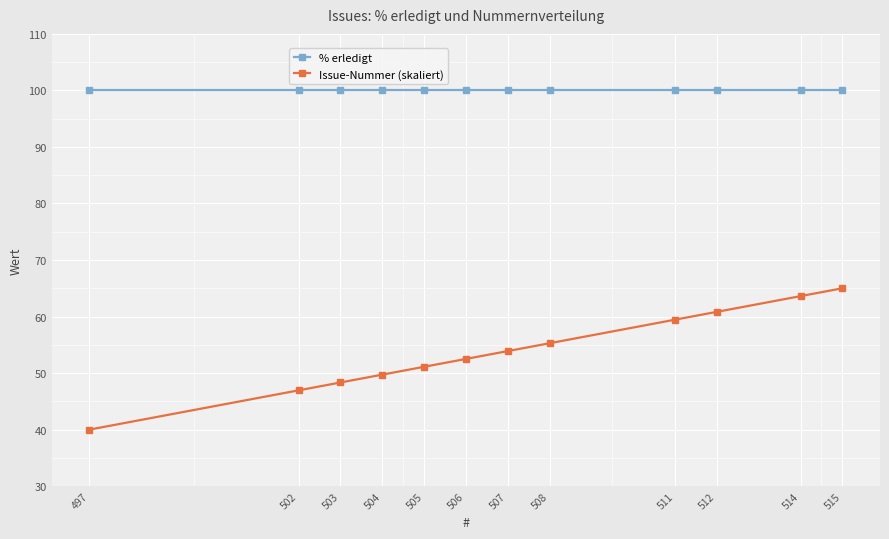

True or false: Issue-Nummer (skaliert) and % erledigt intersect in this chart.

False